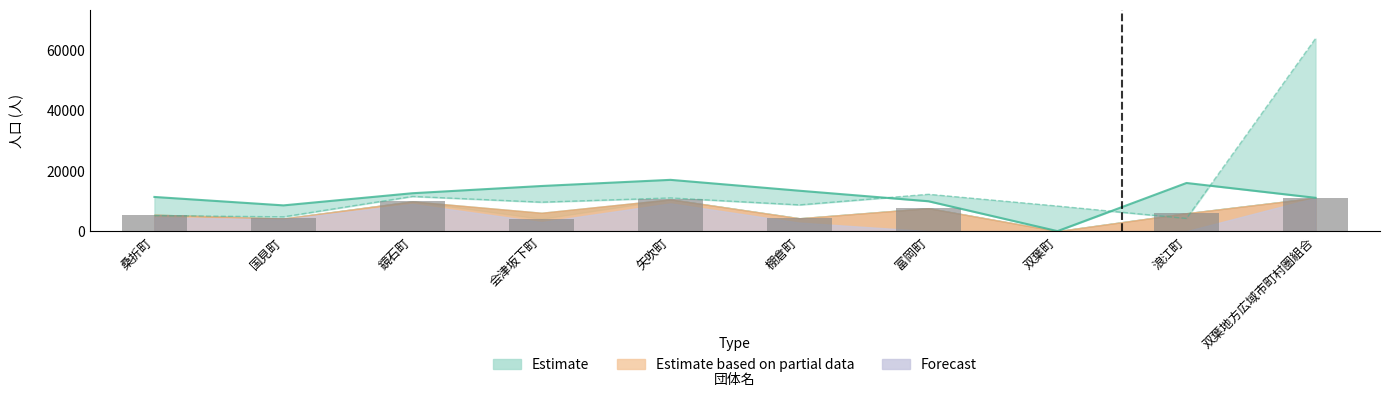

What is the sum of all values?

62934